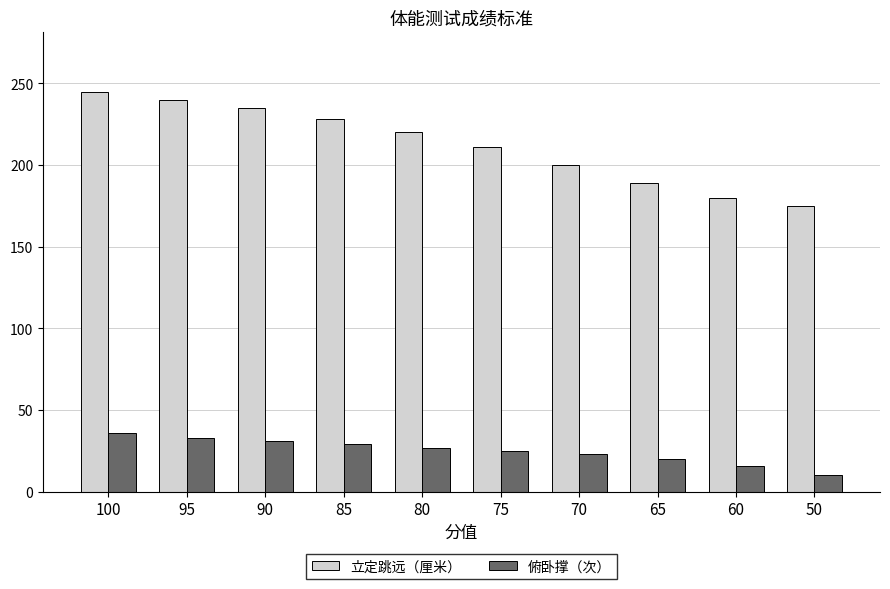

Which series has the widest spread of values?

立定跳远（厘米）